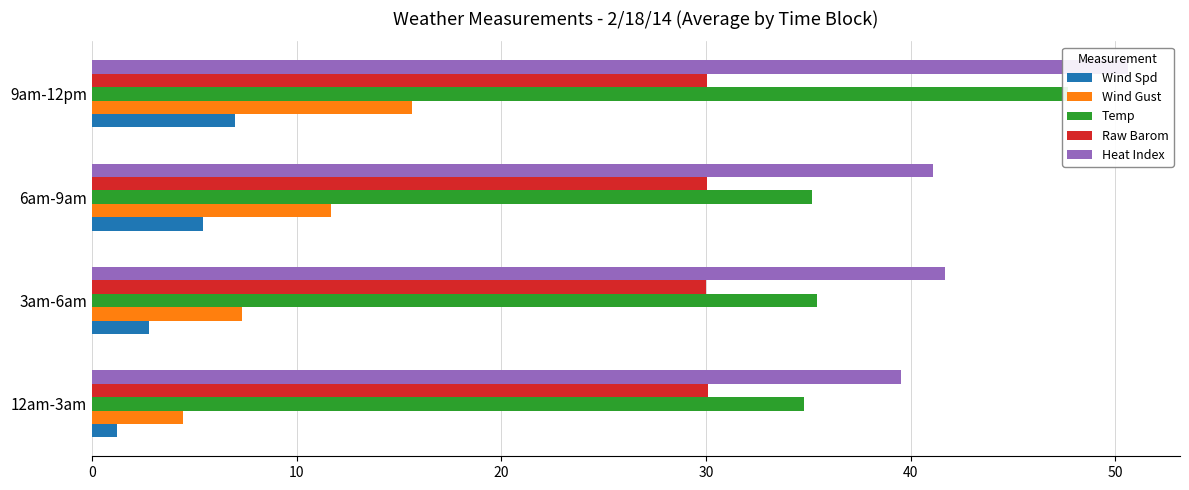

What is the smallest value displayed?

1.2